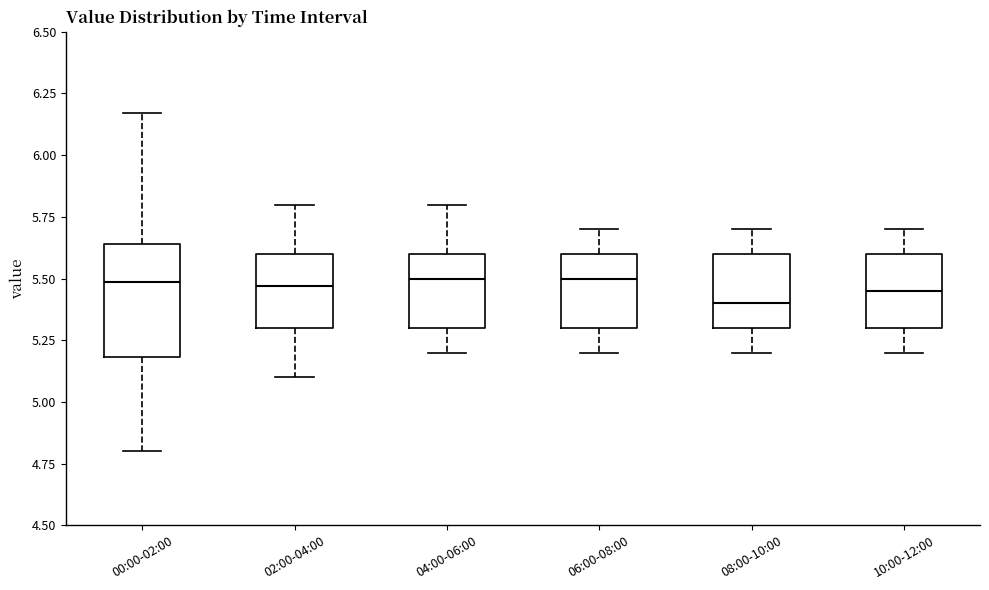

Comparing the boxes themselves (not the whiskers), which one is the tallest?

00:00-02:00